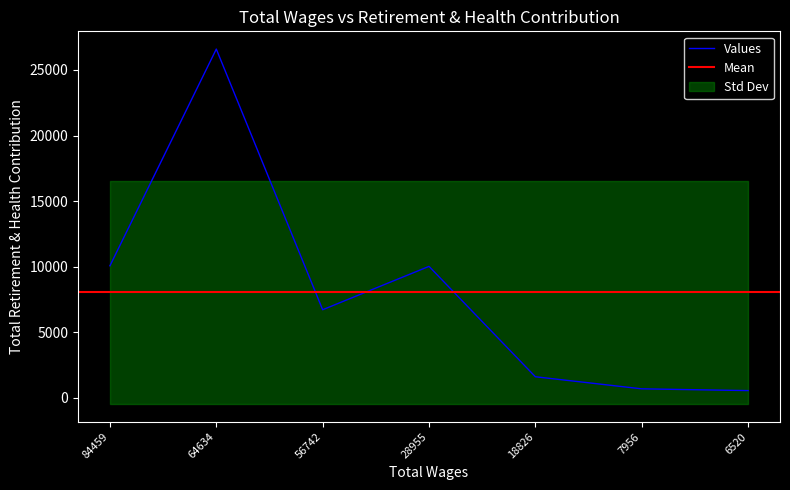

Where does the data first go above 6719?

84459